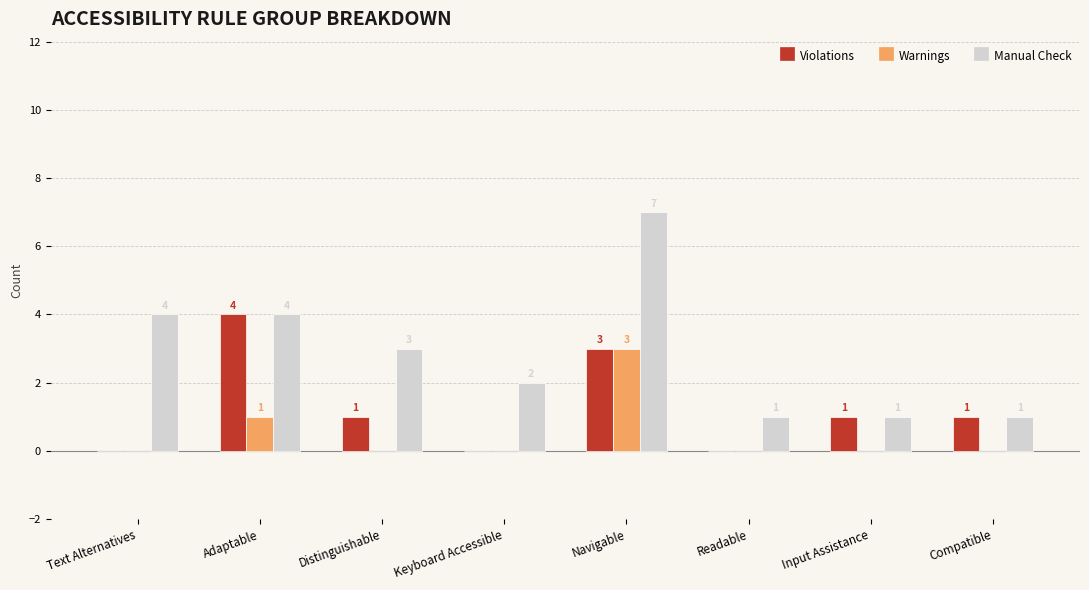

The Violations series shows 0 at Readable. True or false?

True